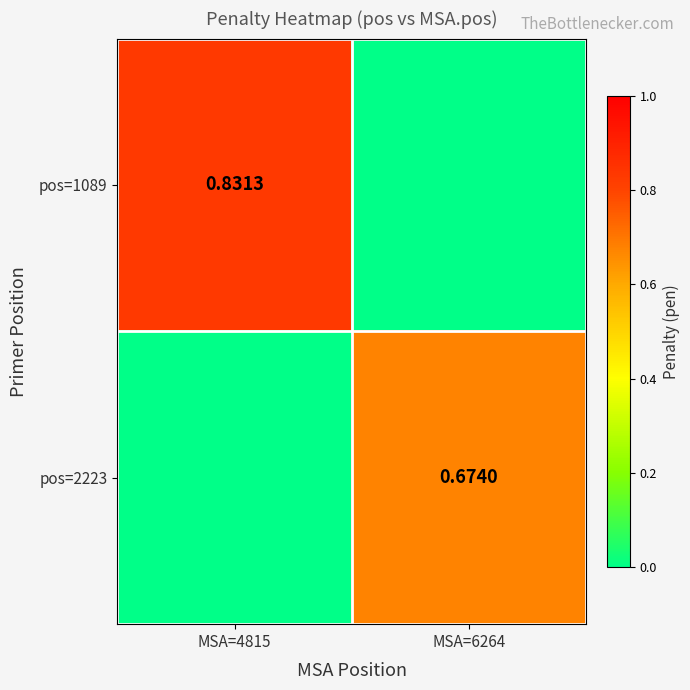

What is the difference between the pos=1089 values at MSA=6264 and MSA=4815?

0.8